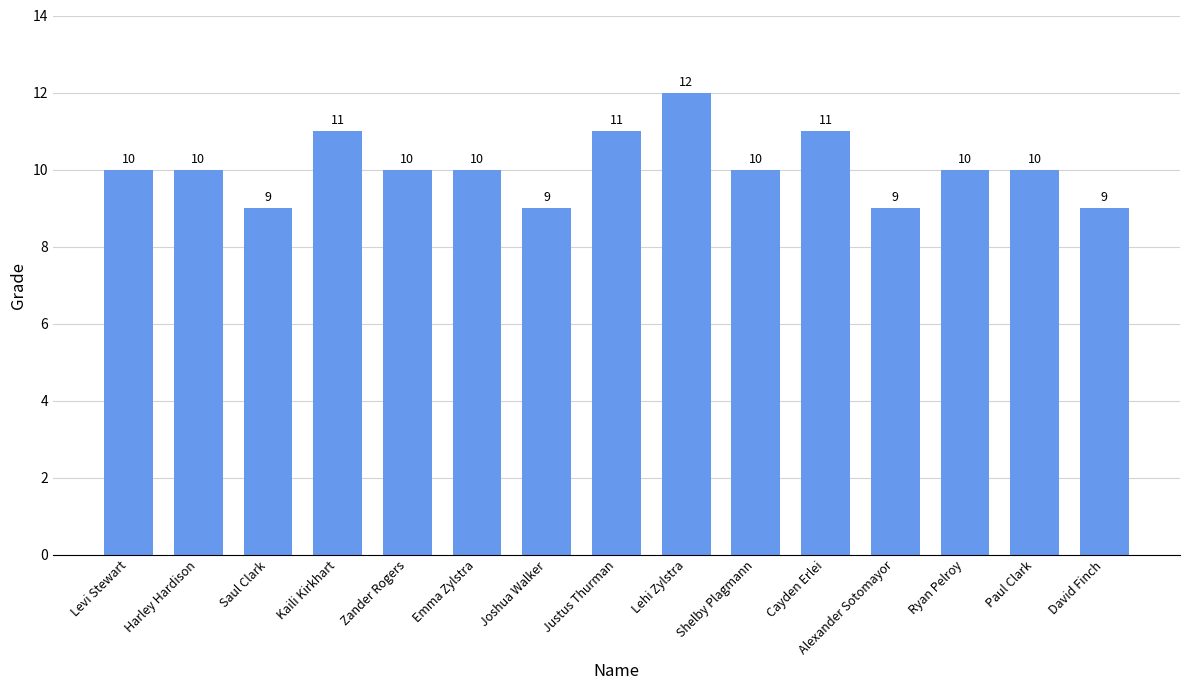

What is the minimum value shown in the chart?

9